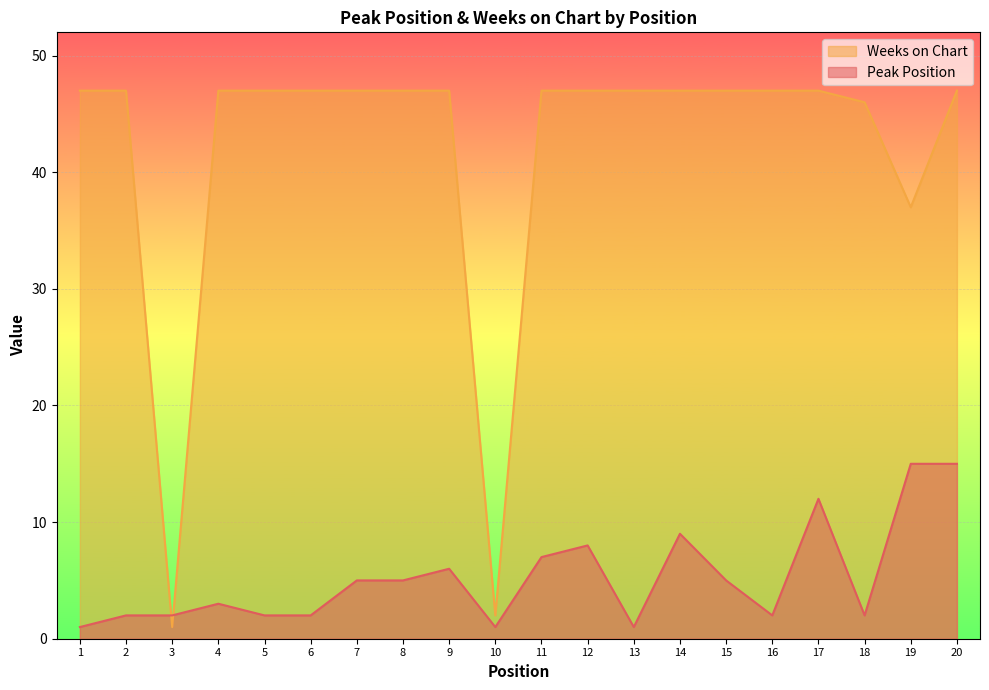

What is the difference between the maximum and minimum values in the Peak Position series?

14